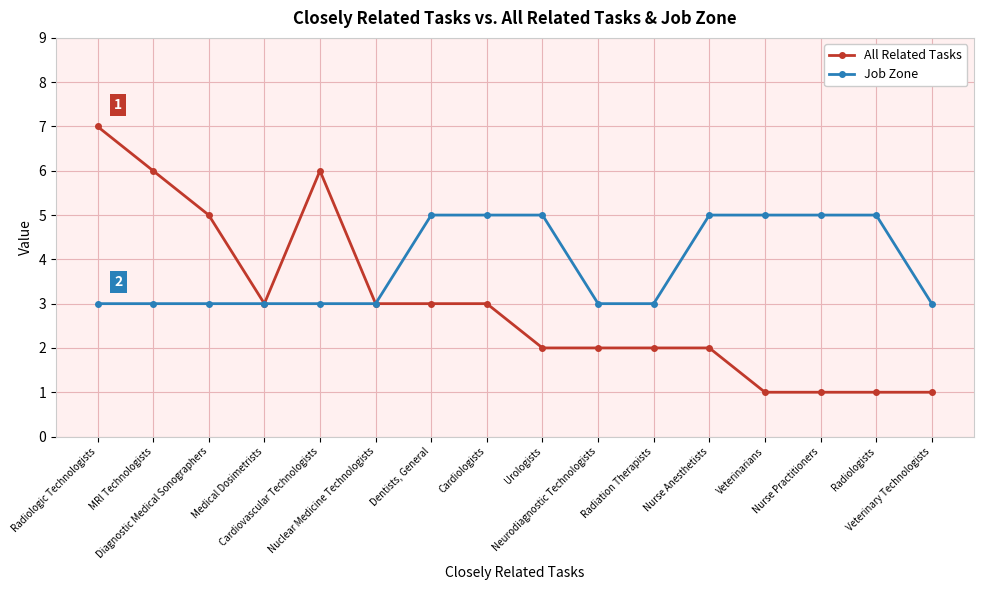

The value of All Related Tasks at Neurodiagnostic Technologists is 3. True or false?

False